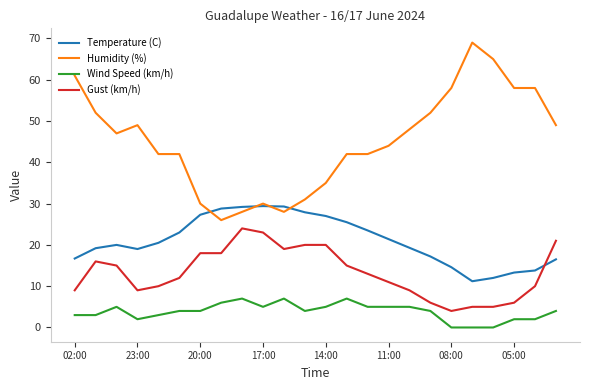

How many intersections are there between Temperature (C) and Gust (km/h)?

1